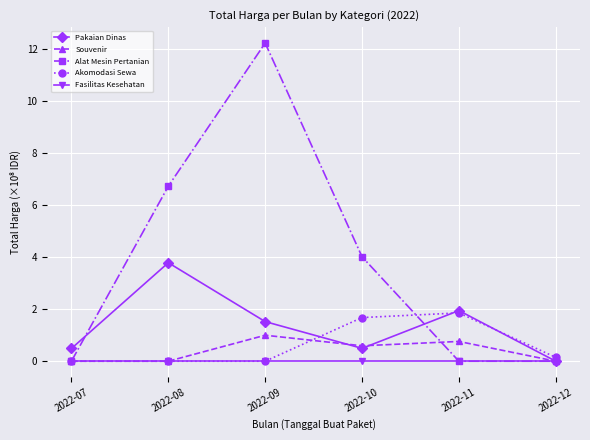

At which category is the sum across all series the highest?

2022-09